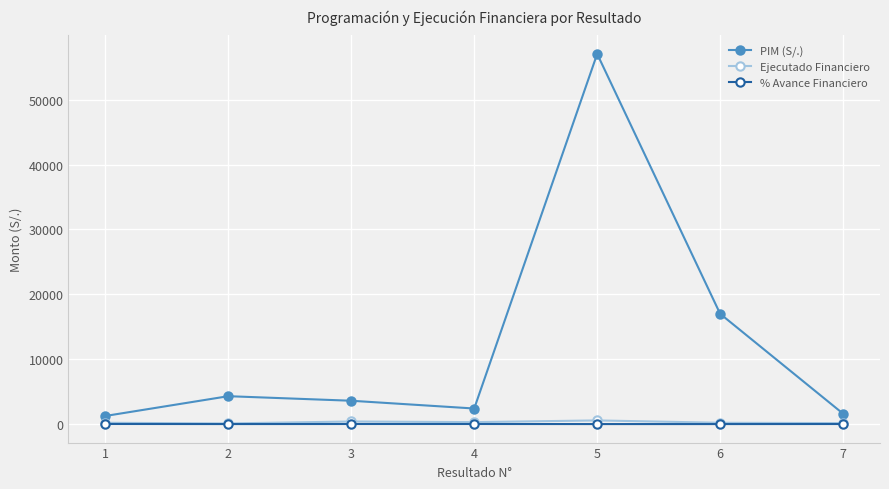

Is the value of PIM (S/.) at 7 greater than the value of Ejecutado Financiero at 6?

Yes